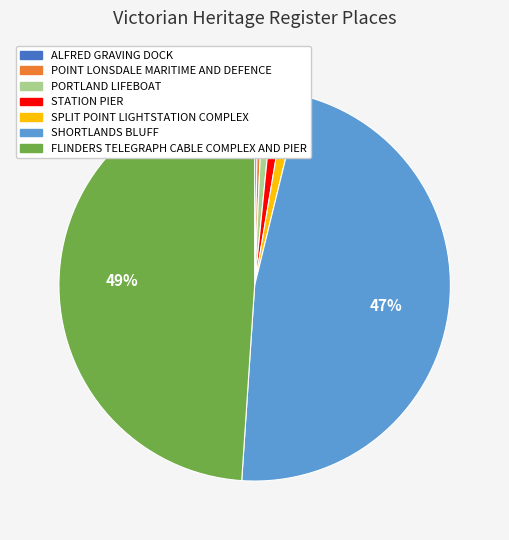

Which slice is the largest?

FLINDERS TELEGRAPH CABLE COMPLEX AND PIER